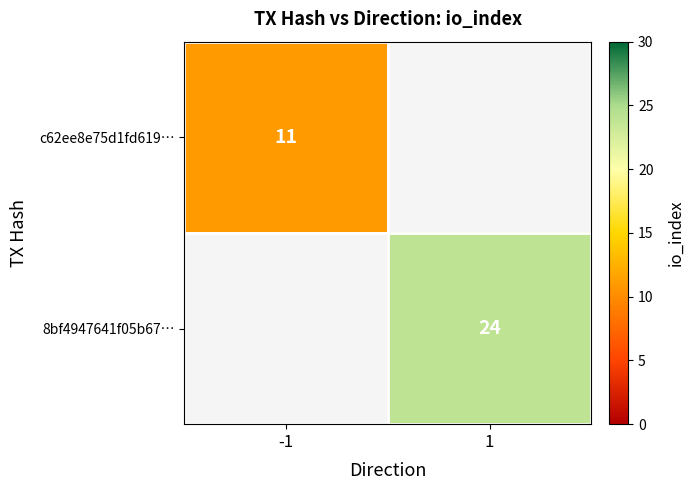

Is it true that c62ee8e75d1fd619… equals 15 at -1?

False